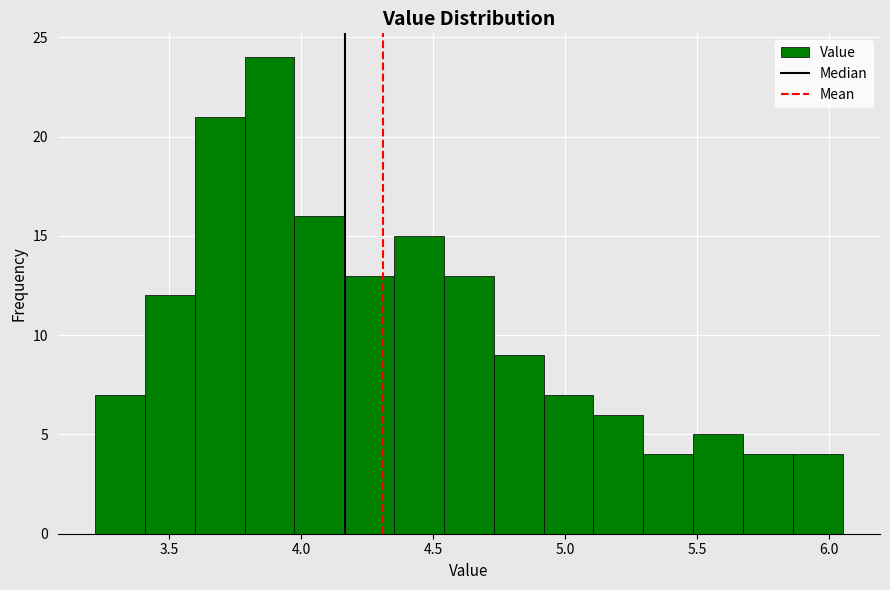

Read against the x-axis, roughly where is the centre of the tallest bar?

3.90